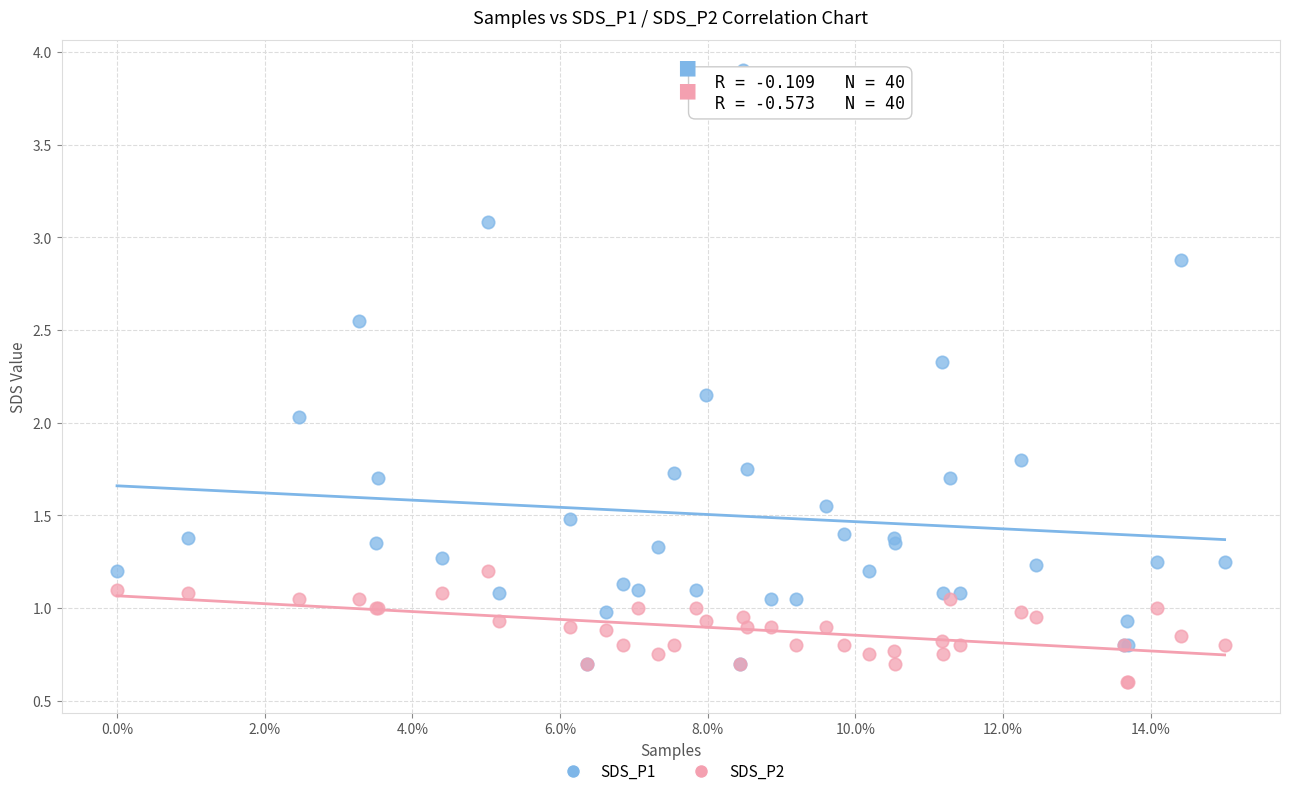

What are all the series names shown in the legend?

SDS_P1, SDS_P2